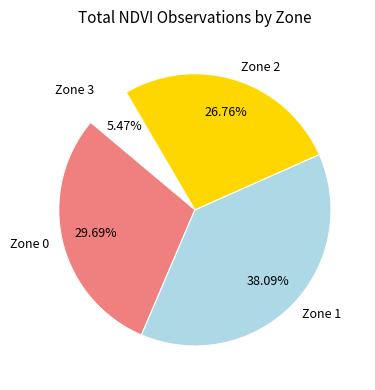

What percentage is the Zone 0 slice, to the nearest percent?

30%